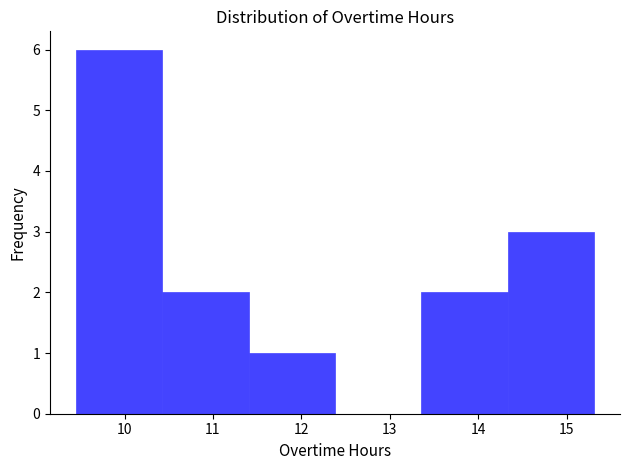

Which range on the x-axis has the tallest bar?

9.5 to 10.4